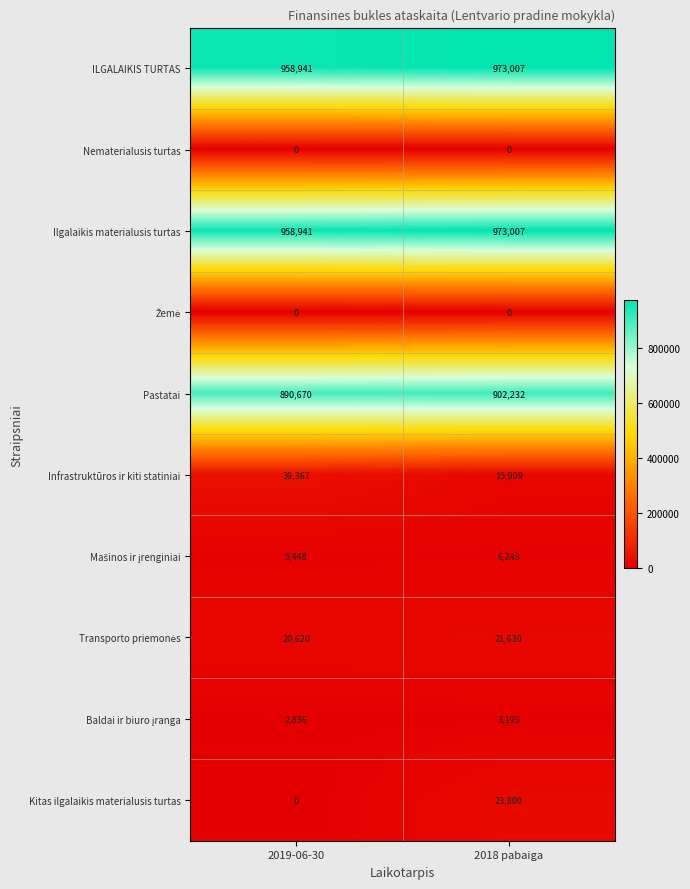

Which series changed the most between 2019-06-30 and 2018 pabaiga?

Kitas ilgalaikis materialusis turtas